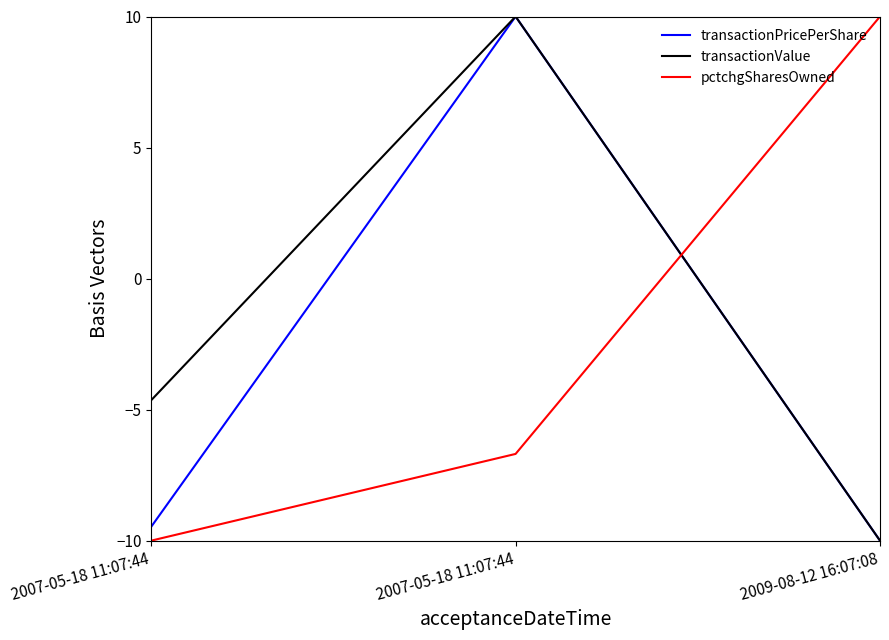

How many lines are shown in the chart?

3